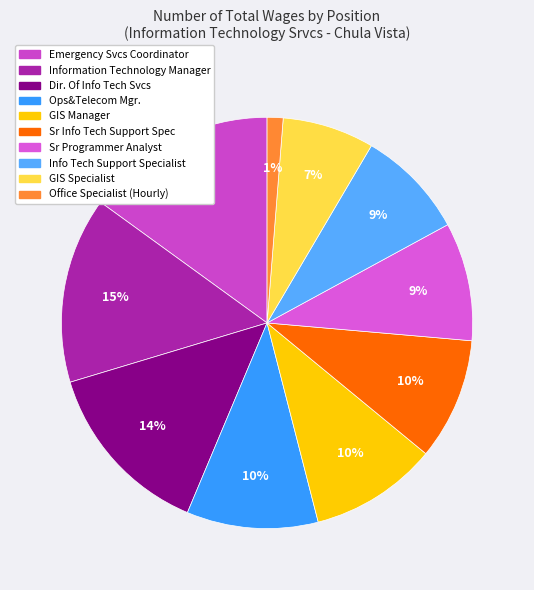

How many segments does this pie chart have?

10